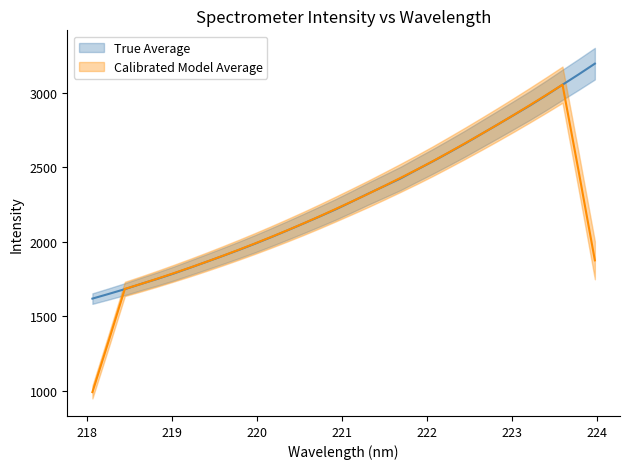

Which category has the lowest value across all series?

218.0596